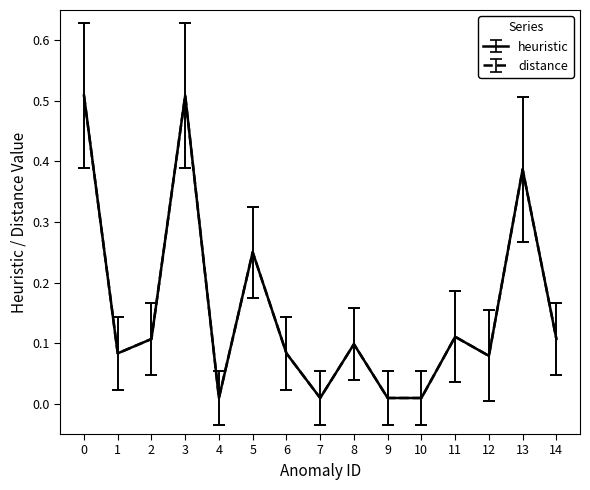

Does the chart have visible grid lines?

No